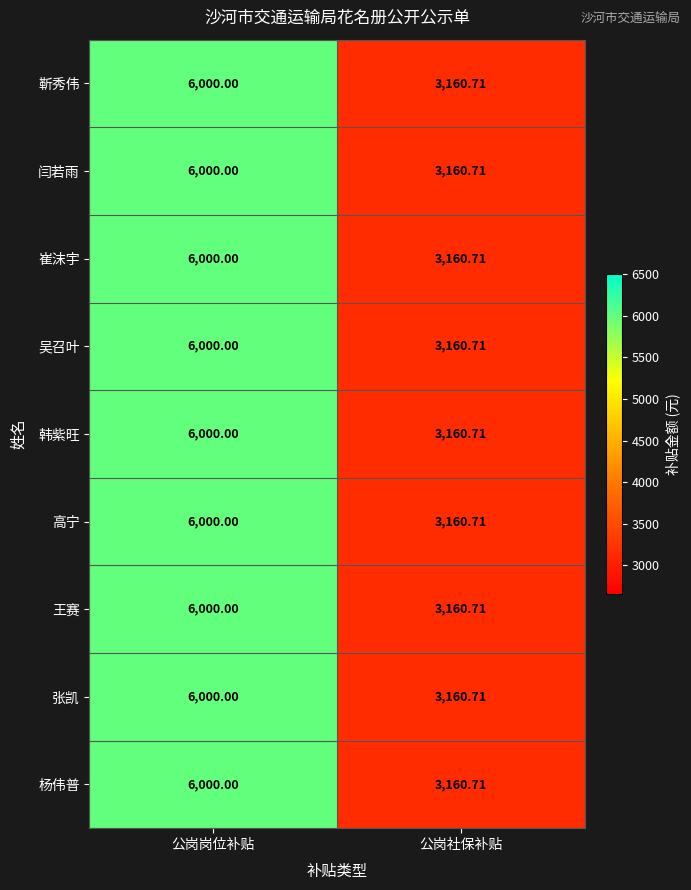

Rank the categories by 张凯 value from lowest to highest.

公岗社保补贴, 公岗岗位补贴